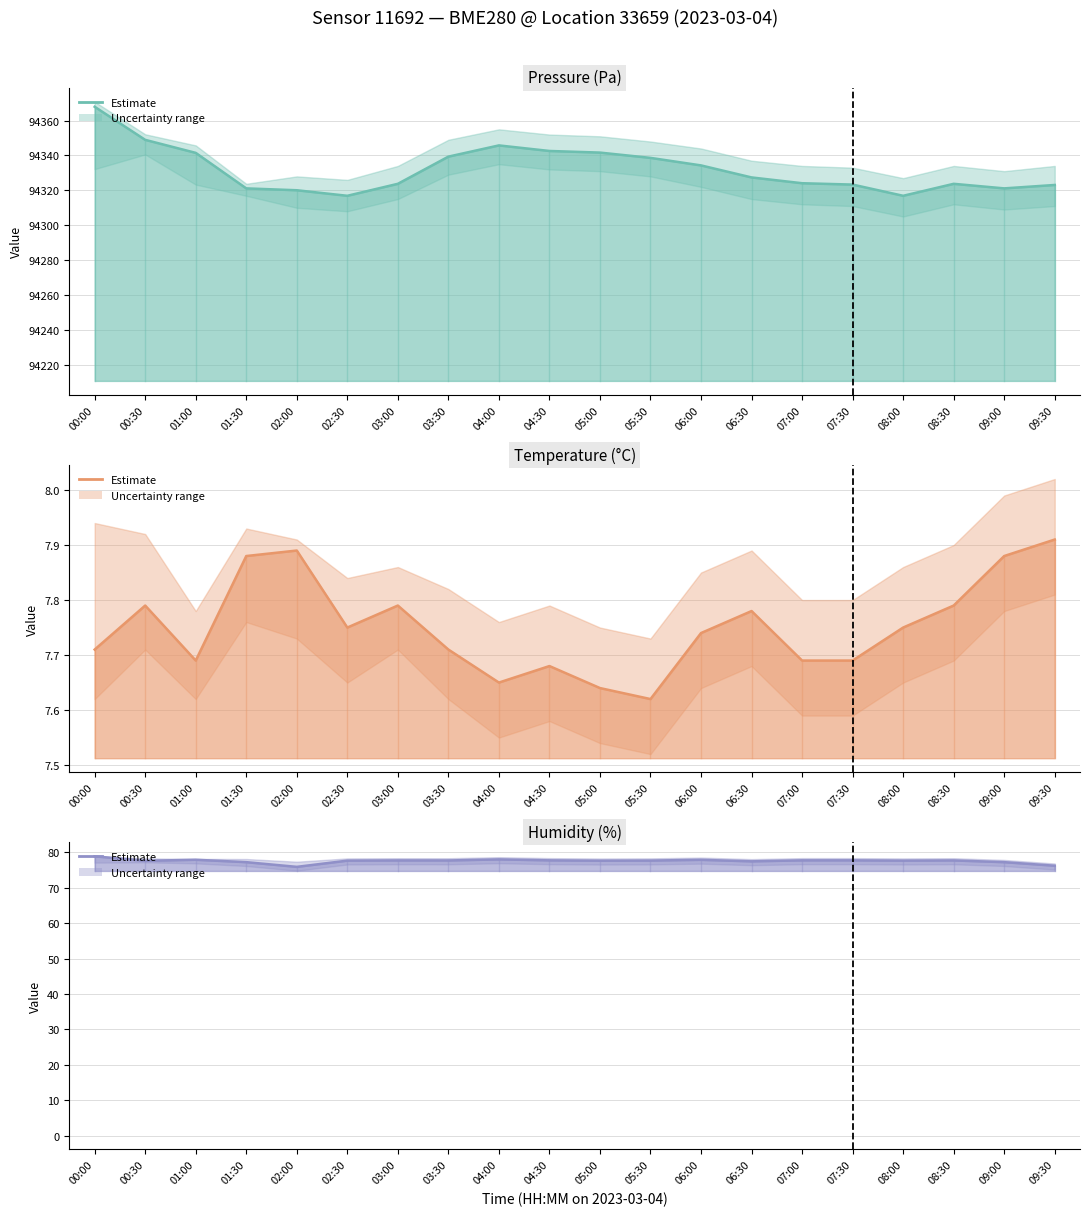

Where does the Humidity (mean) series first go above 77?

00:00